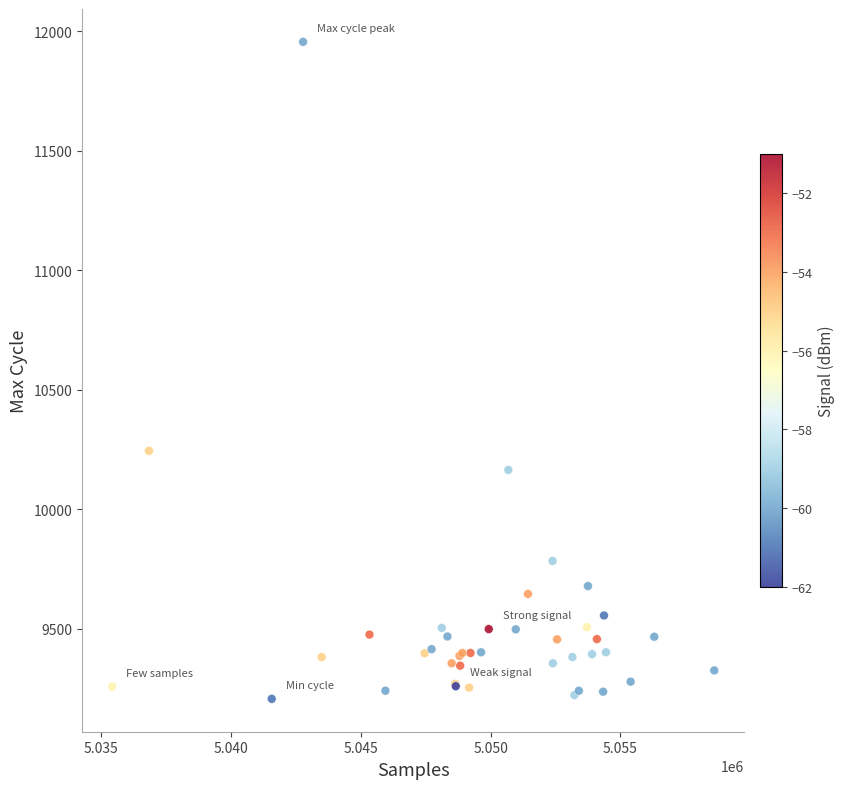

What Y value in the scatter plot is closest to 10580?

10244